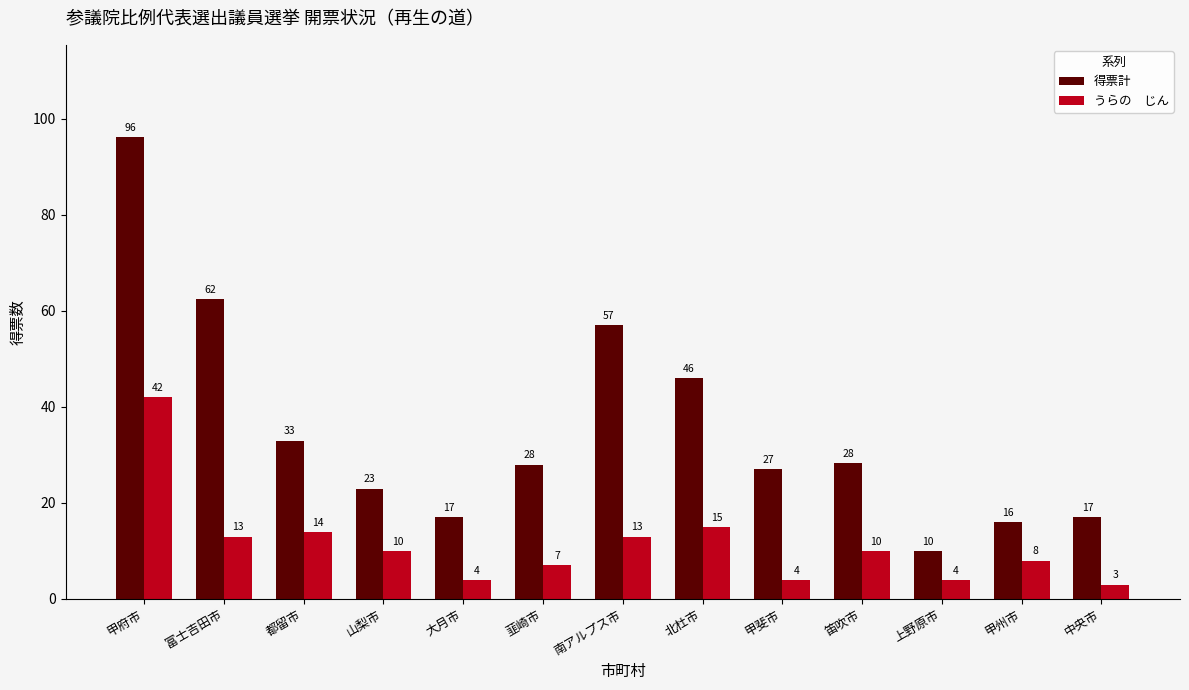

What is the difference between the highest and lowest values at 中央市?

14.0